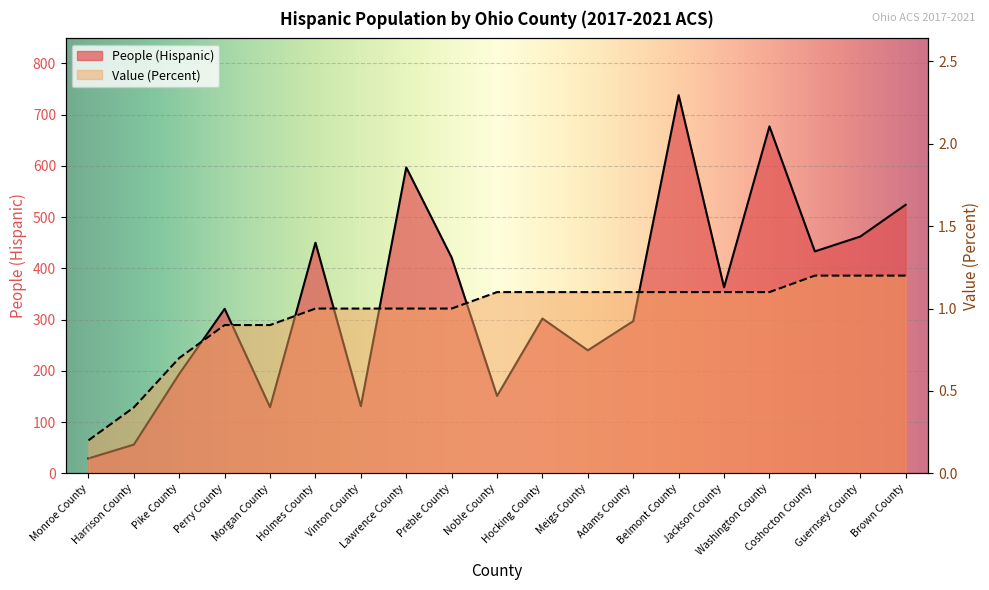

Which category has the lowest value across all series?

Monroe County